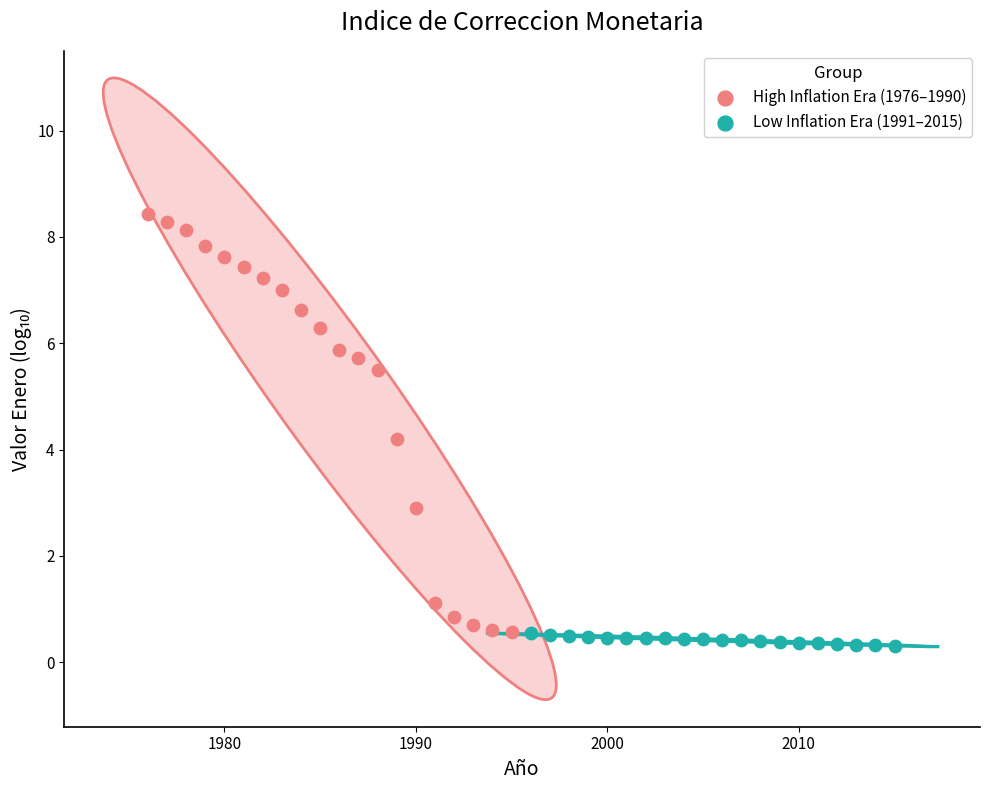

Which series reaches the maximum Y coordinate?

High Inflation Era (1976–1990)